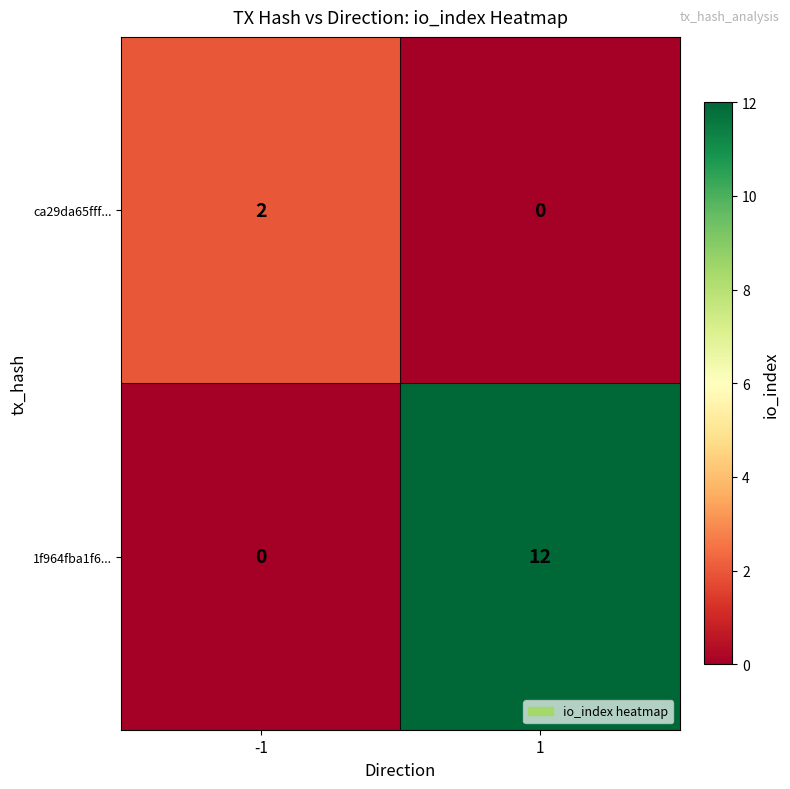

Which series changed the most between -1 and 1?

1f964fba1f6...